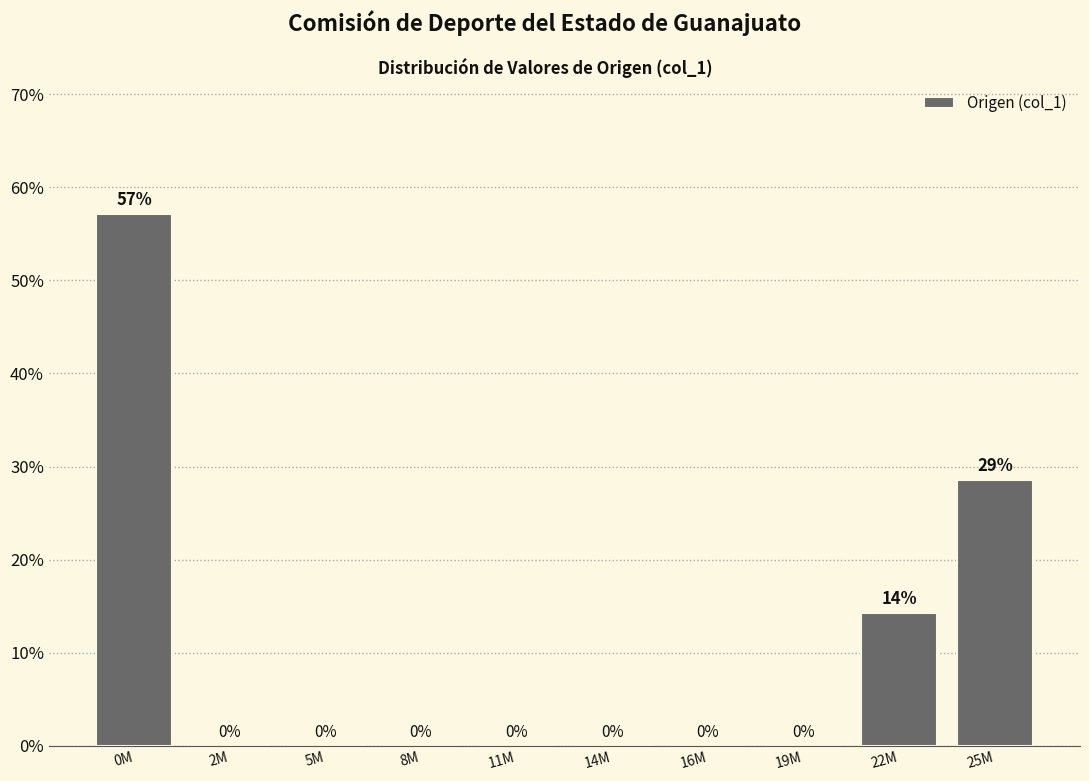

Where is the data nearest to the value 28?

25M